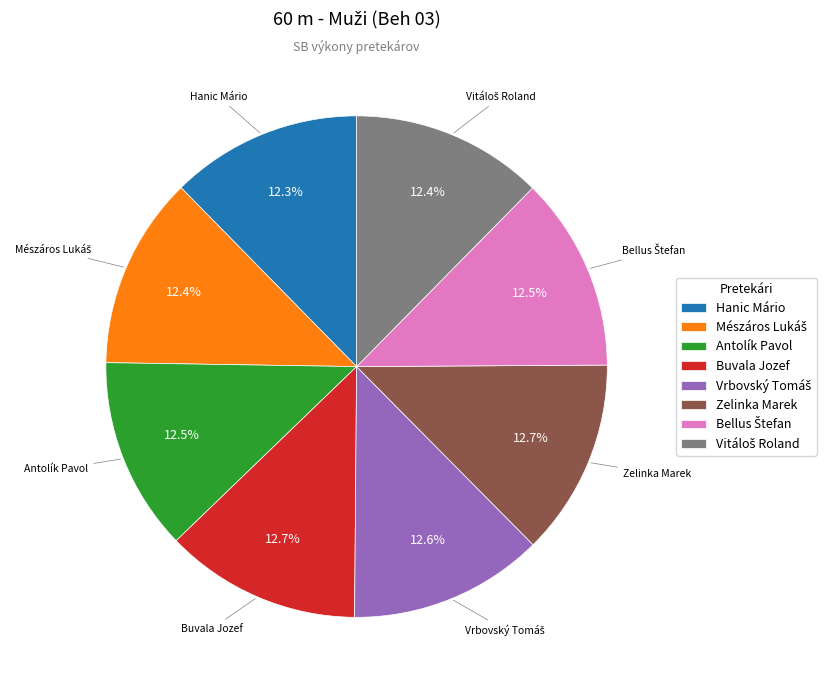

Is the sum of Hanic Mário and Antolík Pavol greater than half?

No